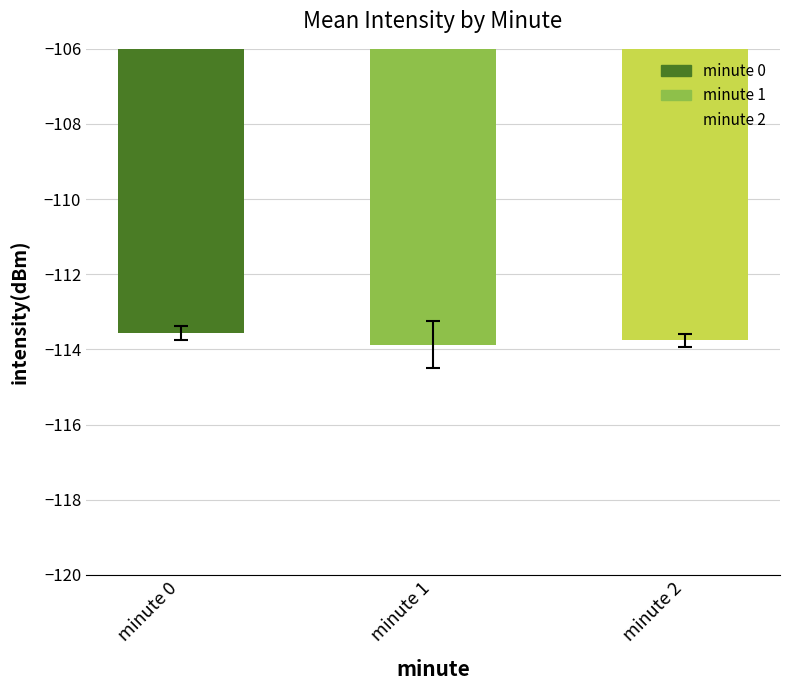

The value at minute 2 is -27.1. True or false?

False